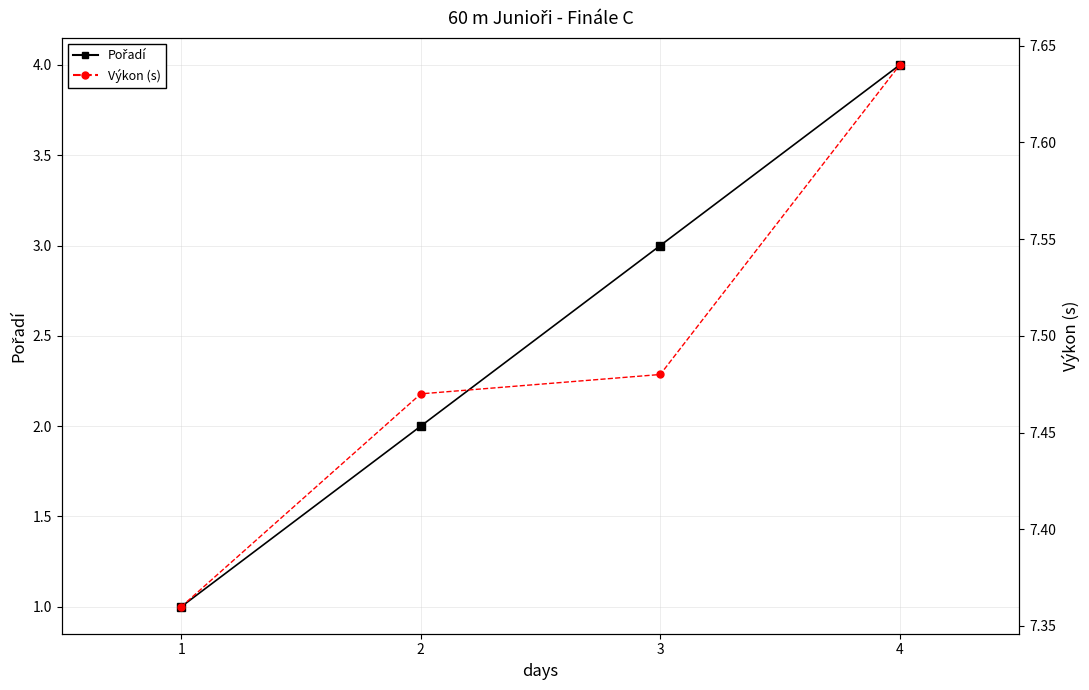

What is the difference between the maximum and minimum values in the Výkon (s) series?

0.3